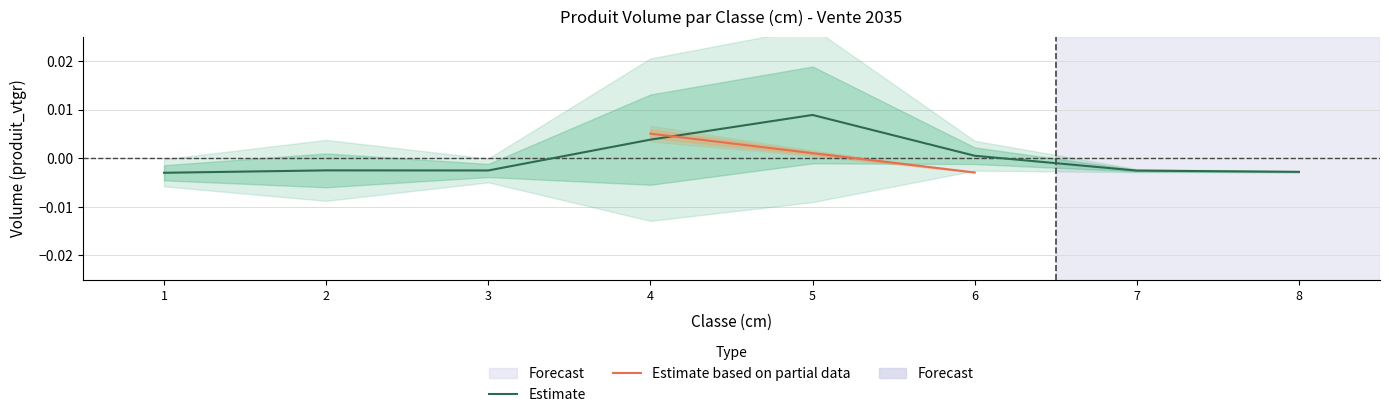

The value at 3 is -0.0. True or false?

True